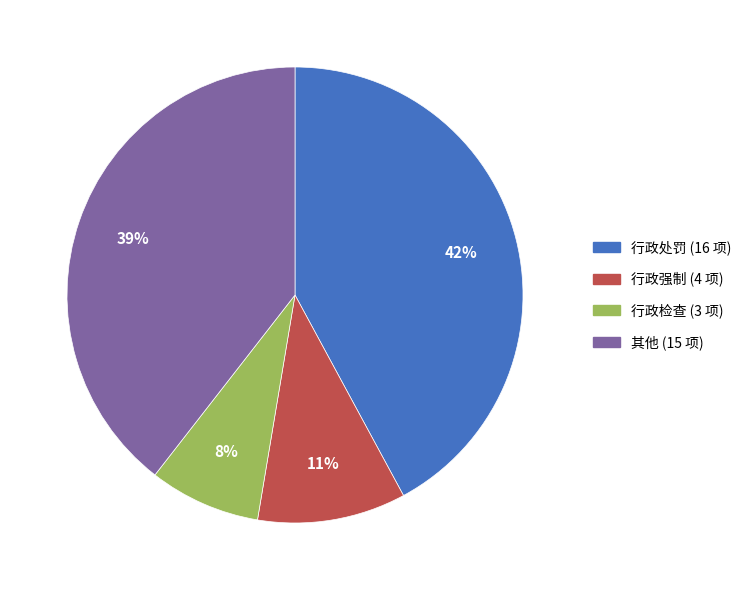

To the nearest percent, what is the difference between the 其他 and 行政处罚 slice percentages?

3%